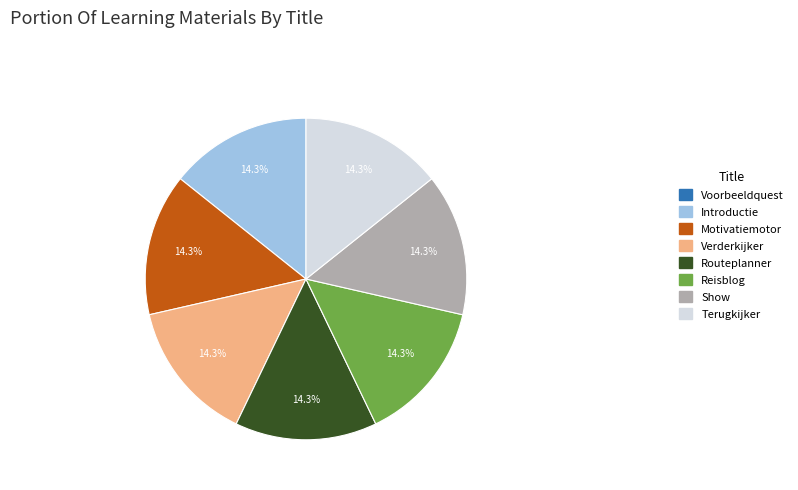

How much of the chart is everything except Routeplanner?

85.7%